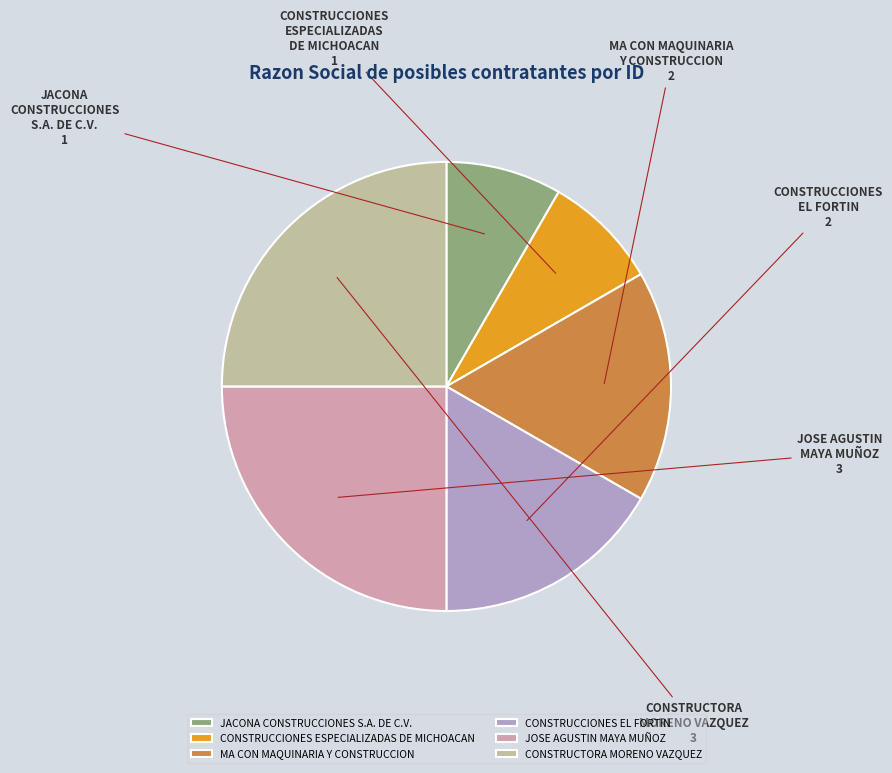

Is the sum of CONSTRUCCIONES ESPECIALIZADAS DE MICHOACAN and JACONA CONSTRUCCIONES S.A. DE C.V. greater than half?

No